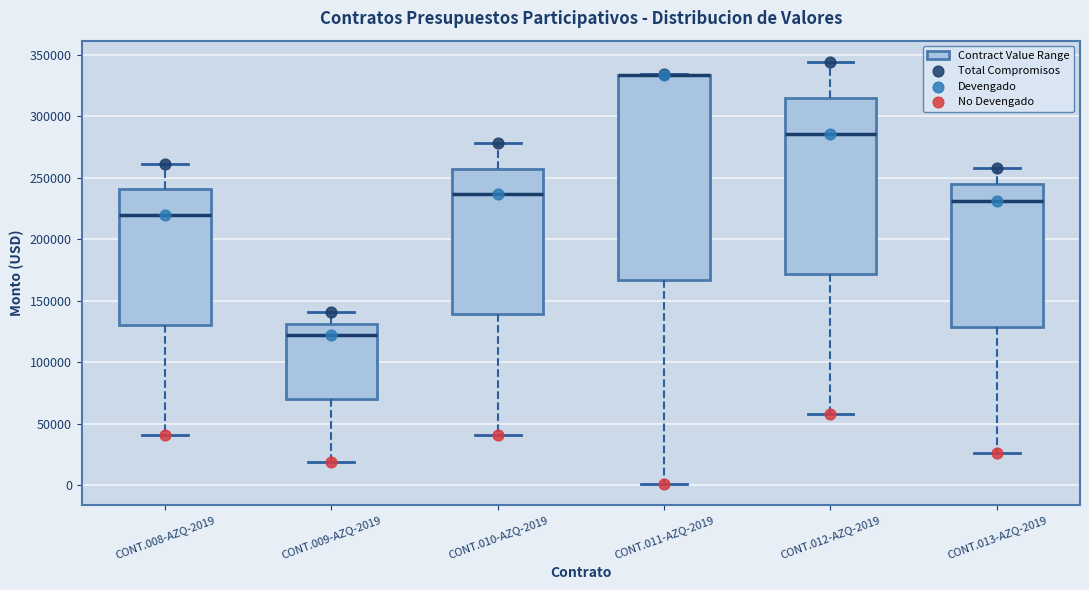

Which box is the tallest, from its lower edge to its upper edge?

CONT.011-AZQ-2019